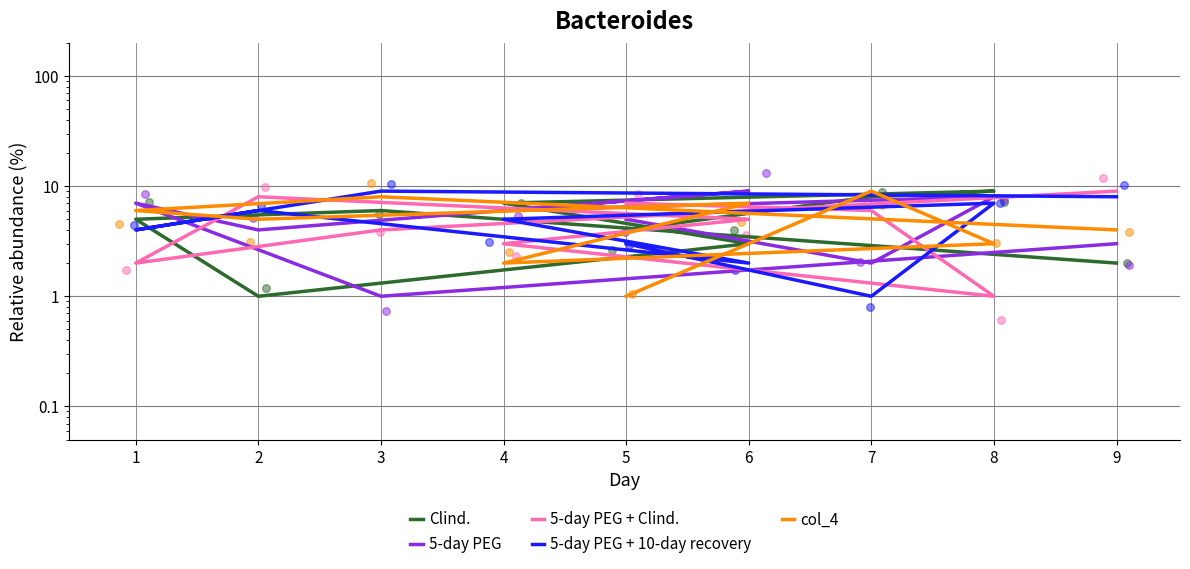

Is the value of 5-day PEG at 4 greater than the value of col_4 at 8?

Yes